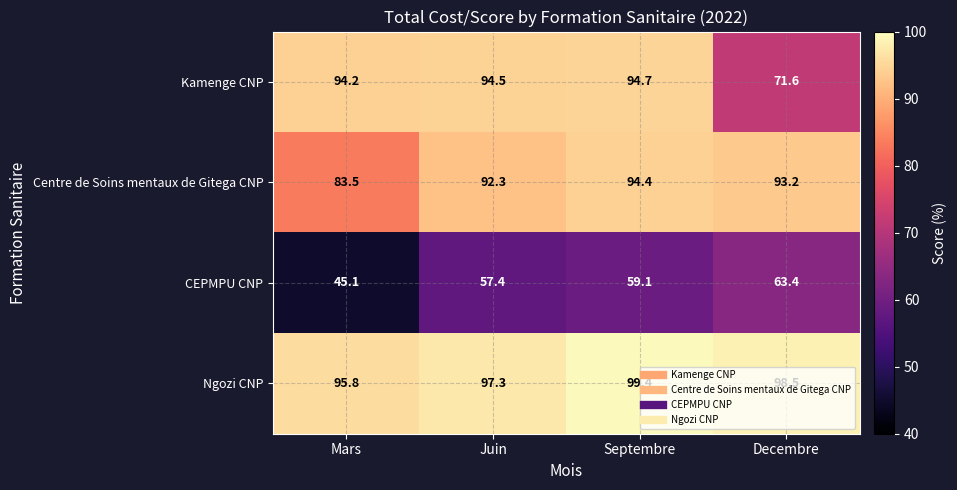

Is it true that Ngozi CNP equals 138.6 at Mars?

False